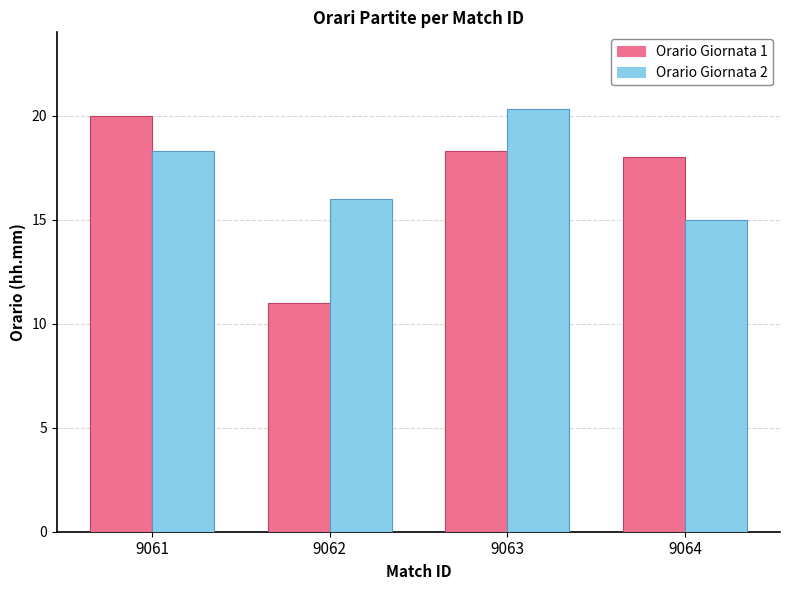

What is the value of the Orario Giornata 1 bar at the 2nd from the left?

11.0